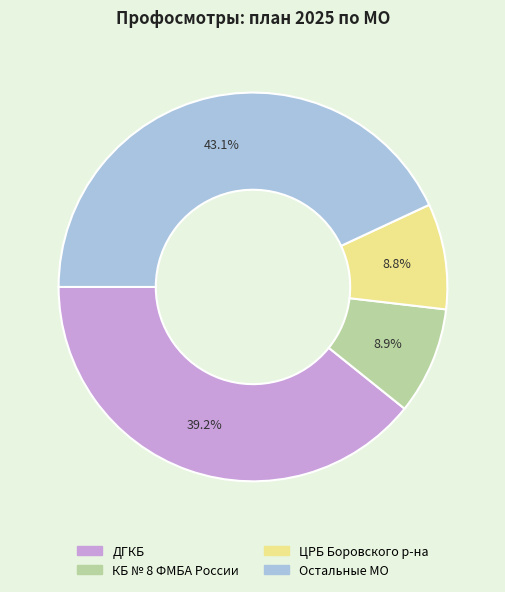

Is there any slice that represents more than half of the pie?

No